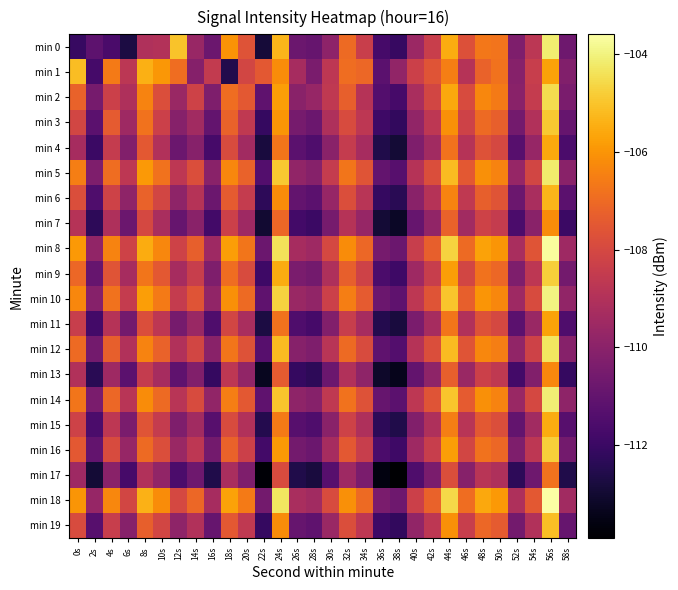

Which series has the largest total across all categories?

min 18